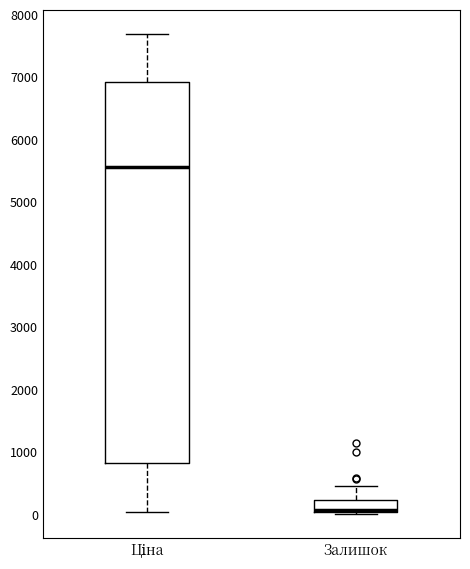

Comparing the boxes themselves (not the whiskers), which one is the tallest?

Ціна